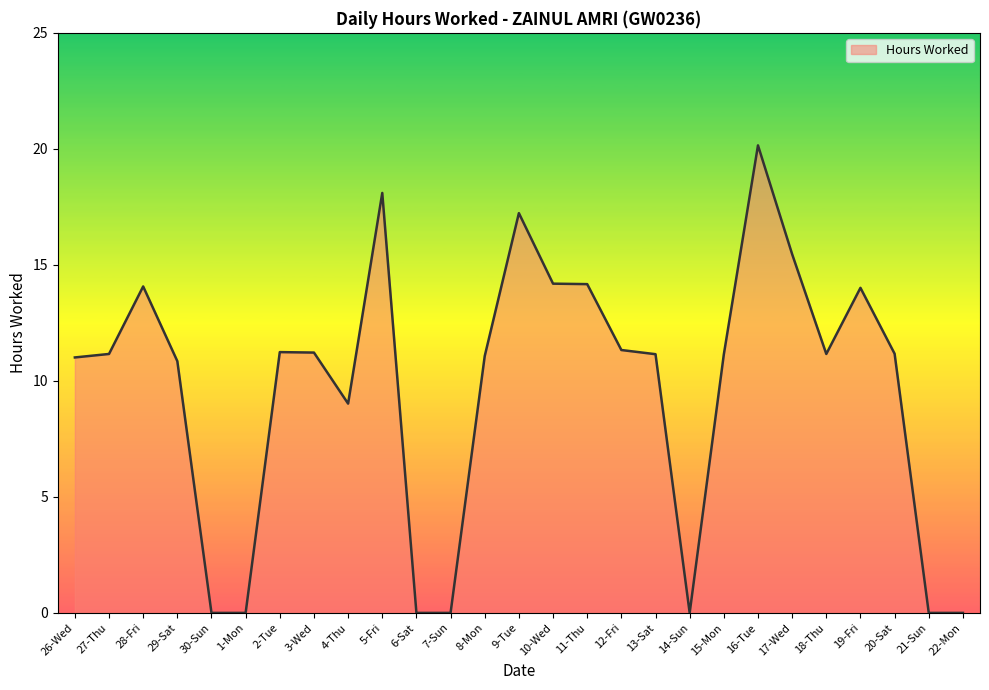

Which label corresponds to the largest value in the chart?

16-Tue